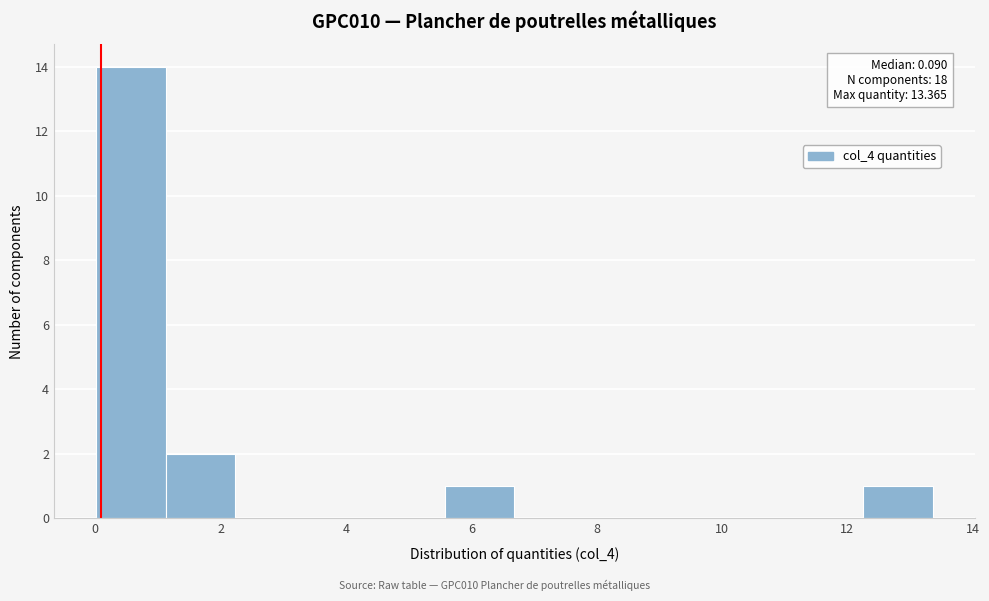

Over which range of the x-axis is the bar tallest?

0.0 to 1.2